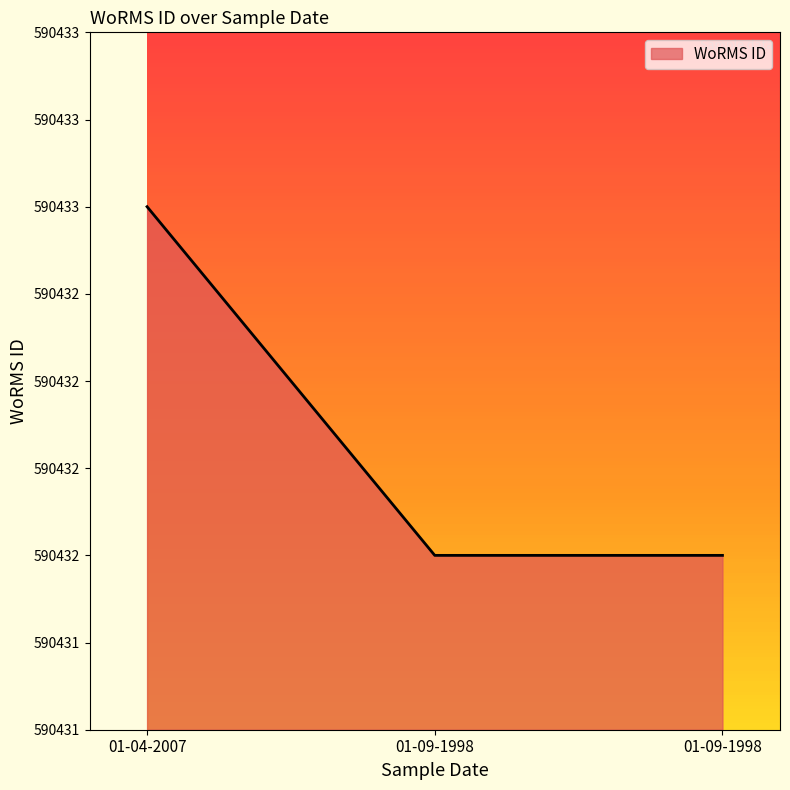

Does the chart display data point markers on the line(s)?

No